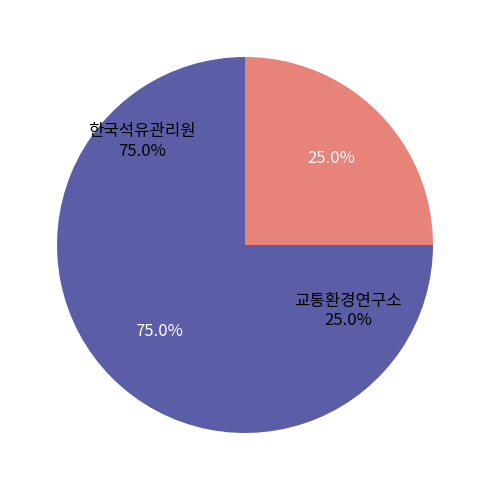

To the nearest percent, what portion does 한국석유관리원 represent?

75%